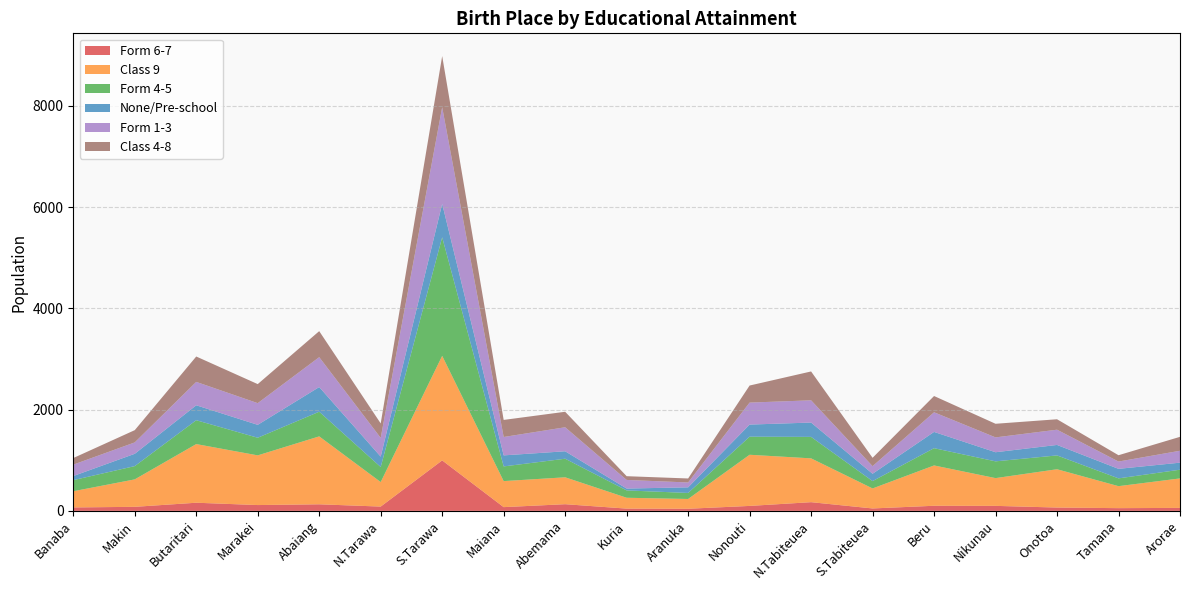

Reading left to right, what are all the values shown in this chart?

Form 6-7: 68	80	161	115	130	85	997	74	132	45	42	98	172	48	101	99	66	54	59
Class 9: 320	542	1158	981	1341	484	2064	514	531	214	193	1010	865	395	796	548	756	434	582
Form 4-5: 219	262	471	348	487	297	2341	290	367	145	119	357	424	145	341	331	273	154	172
None/Pre-school: 81	243	295	255	487	205	660	218	147	37	111	239	283	145	321	180	207	188	139
Form 1-3: 225	225	462	428	590	370	1908	363	474	170	96	434	439	150	388	293	301	144	235
Class 4-8: 130	242	501	376	514	286	1010	337	306	74	79	337	570	165	321	269	206	125	275